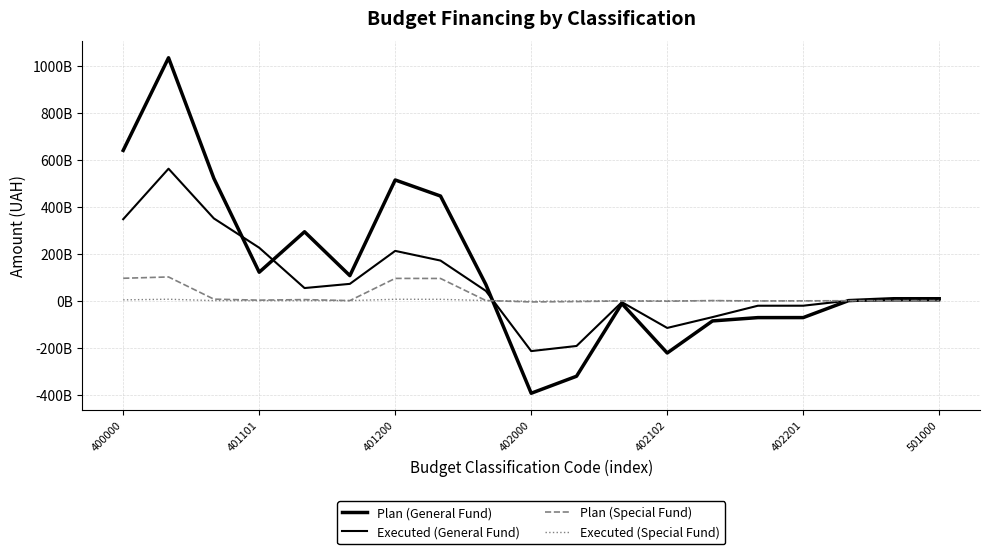

What is the value of the Plan (General Fund) point at the 19th from the left?

8000000000.0